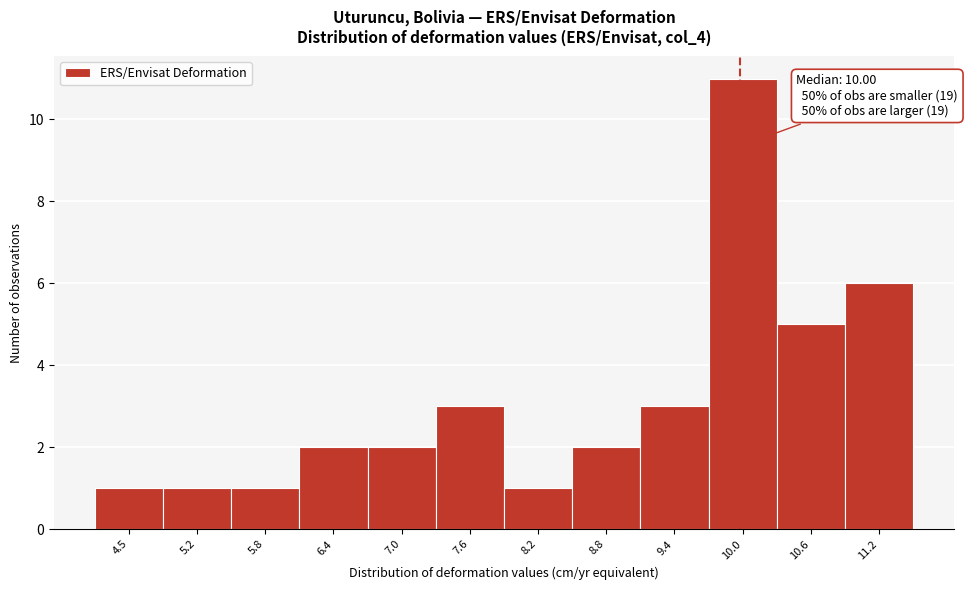

Which range on the x-axis has the tallest bar?

9.7 to 10.3